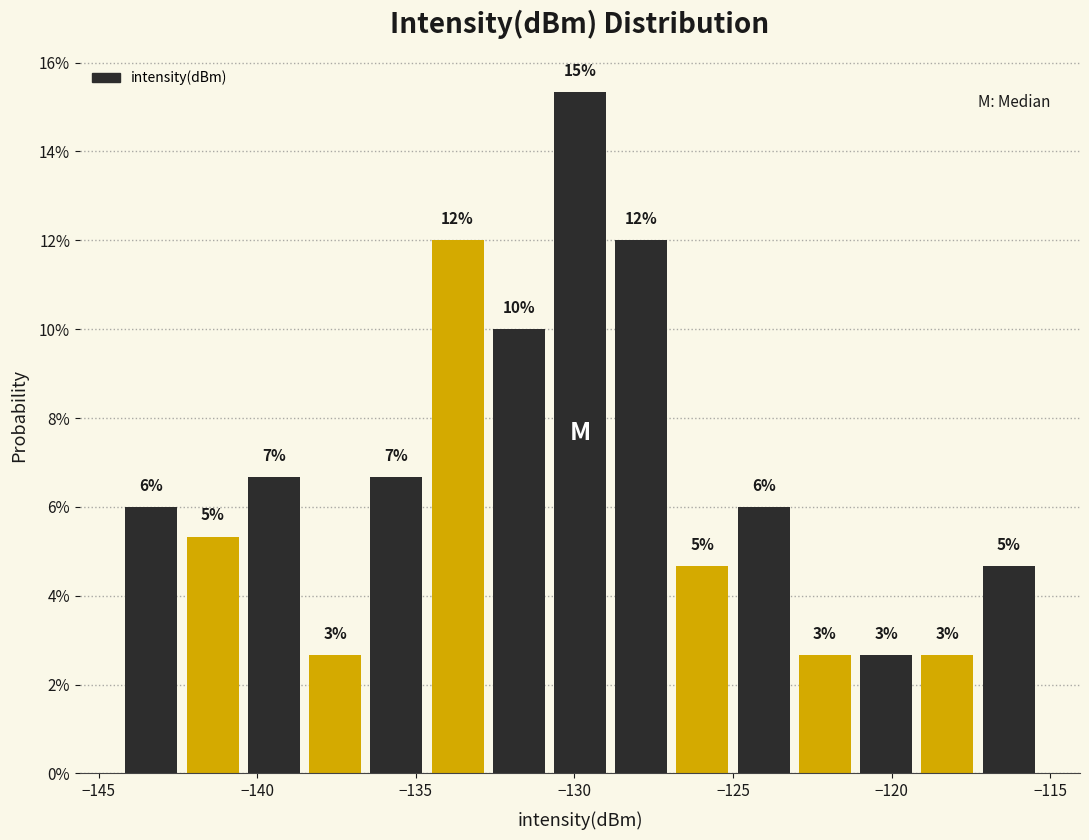

Read against the x-axis, roughly where is the centre of the tallest bar?

-130.0